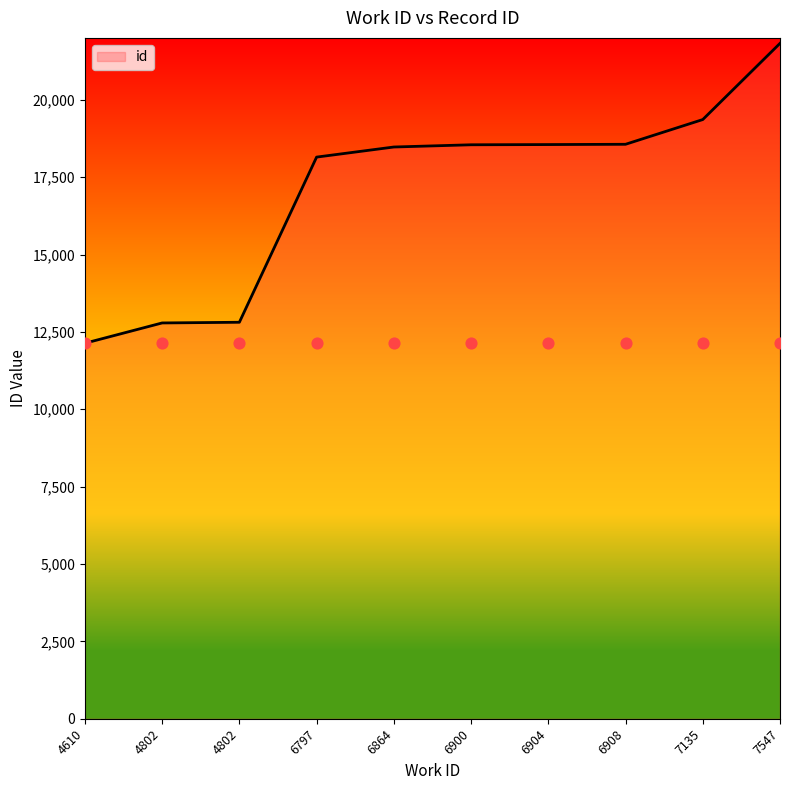

Which has a higher value, 6900 or 6908?

6908